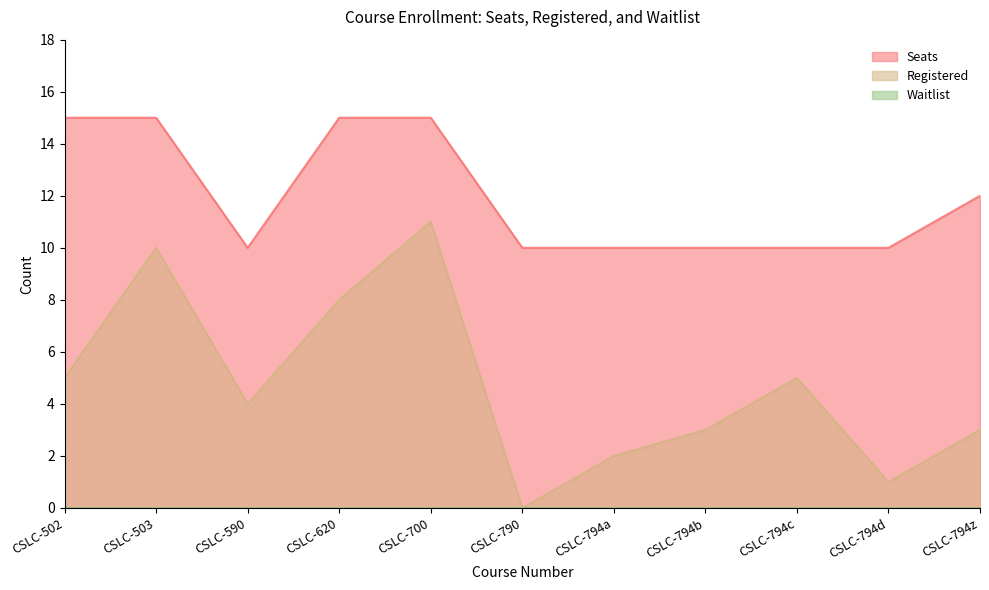

How many values in the Seats series exceed 10?

5